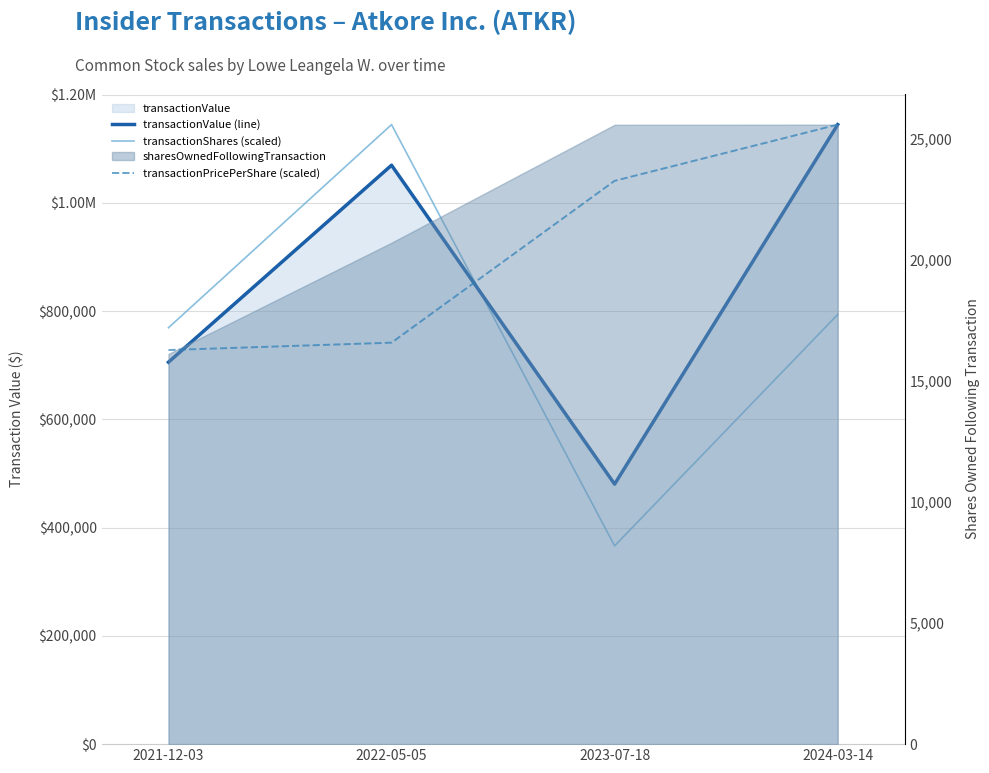

What is the value of the transactionPricePerShare (scaled) point at the 3rd from the left?

23268.4